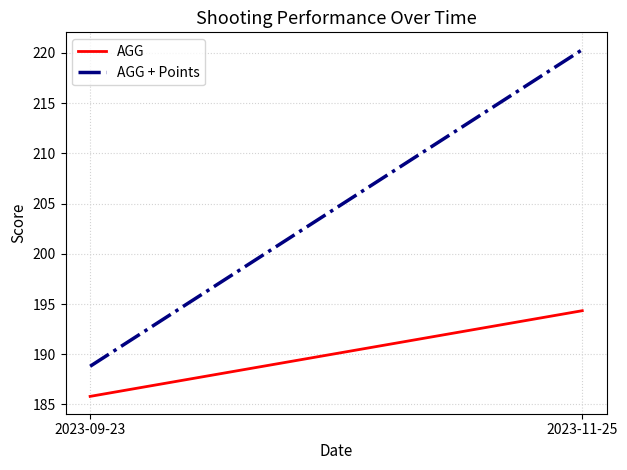

Does the chart display data point markers on the line(s)?

No